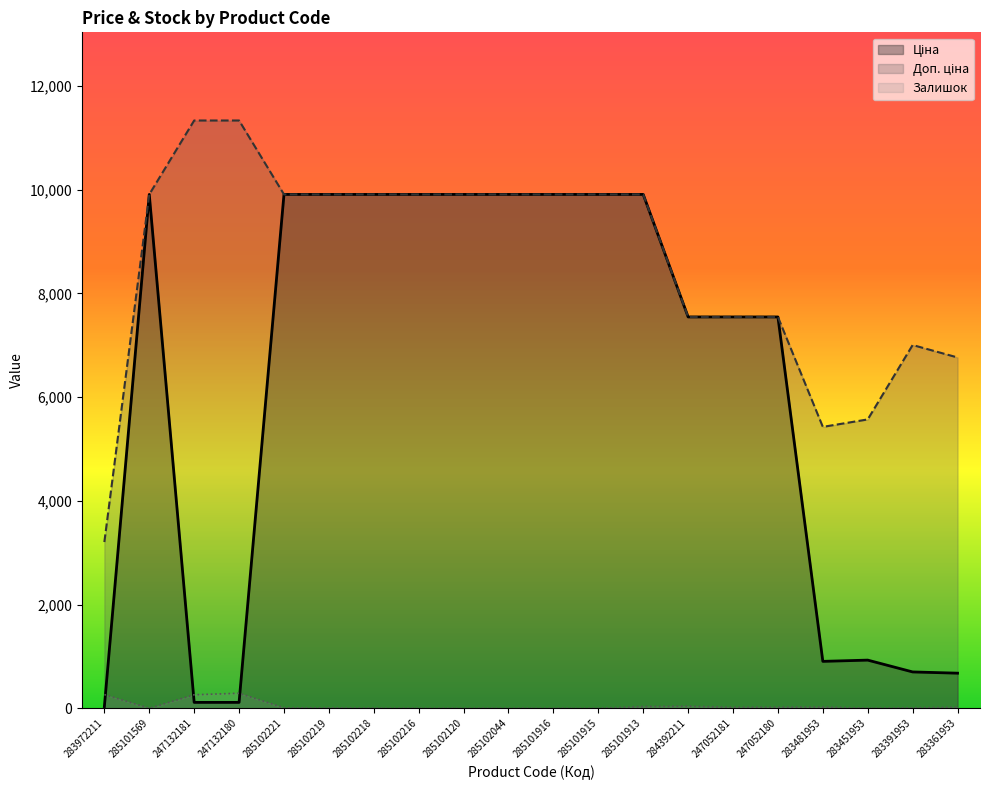

Between 247052180 and 283451953, which series saw the biggest shift?

Ціна